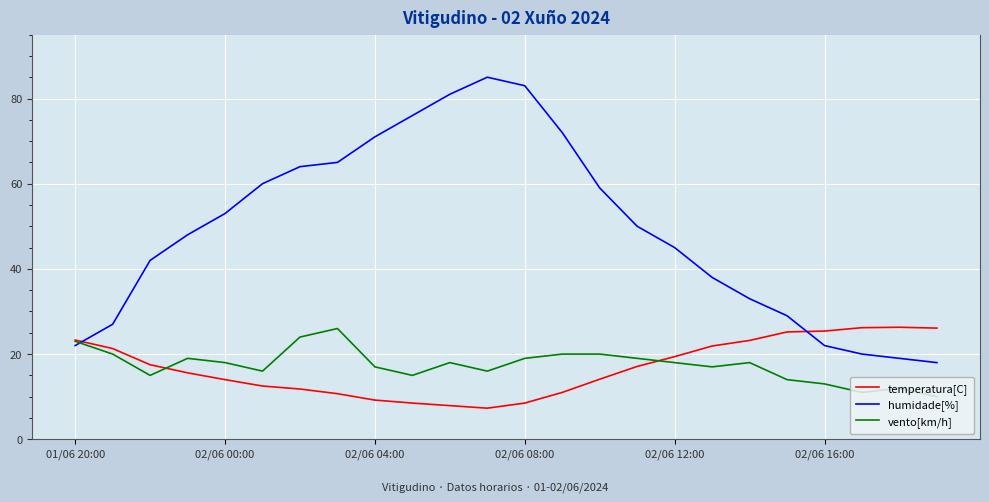

What is the highest value of the humidade[%] series?

85.0